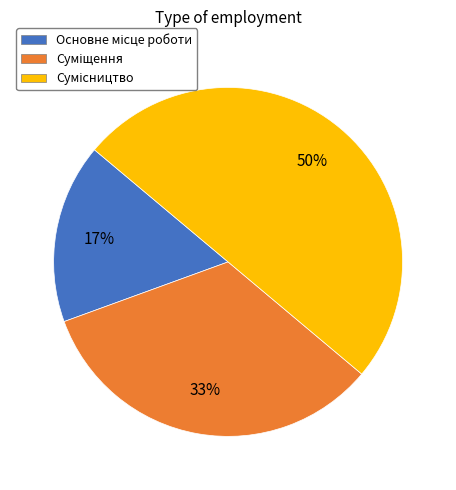

Count the number of slices in the pie.

3